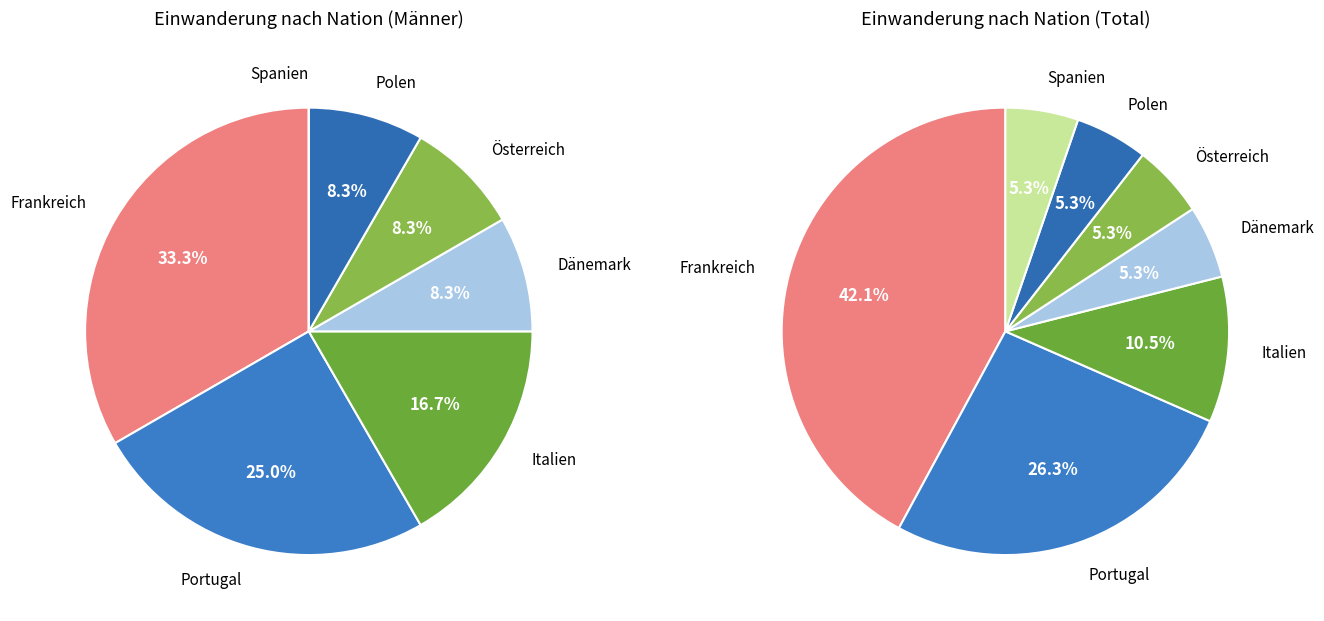

Count the number of slices in the pie.

7